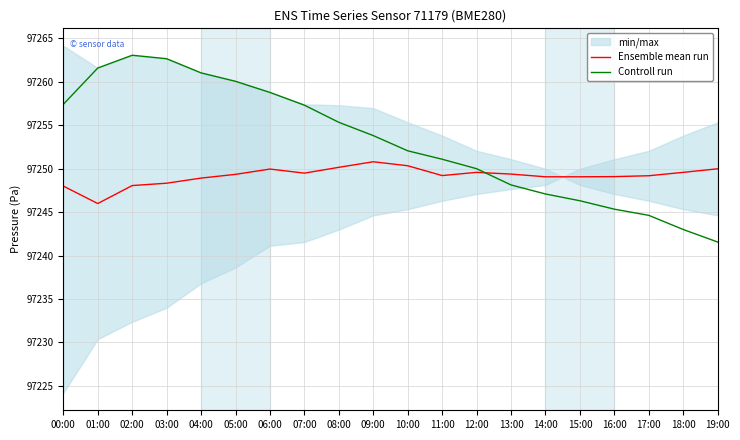

Which series changed the most between 02:00 and 14:00?

Controll run